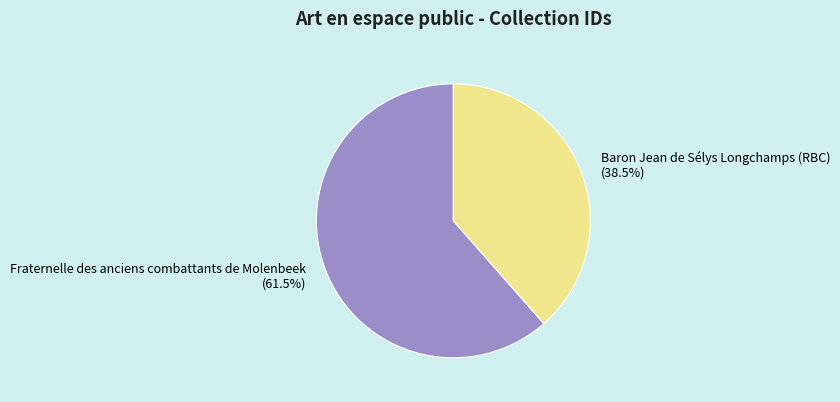

Is it true that Fraternelle des anciens combattants de Molenbeek is 56% of the pie?

False